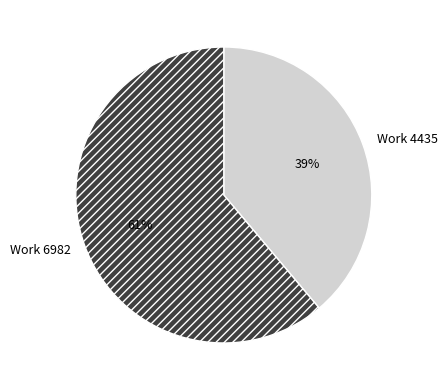

What is the ratio of the value at Work 6982 to the value at Work 4435?

1.6